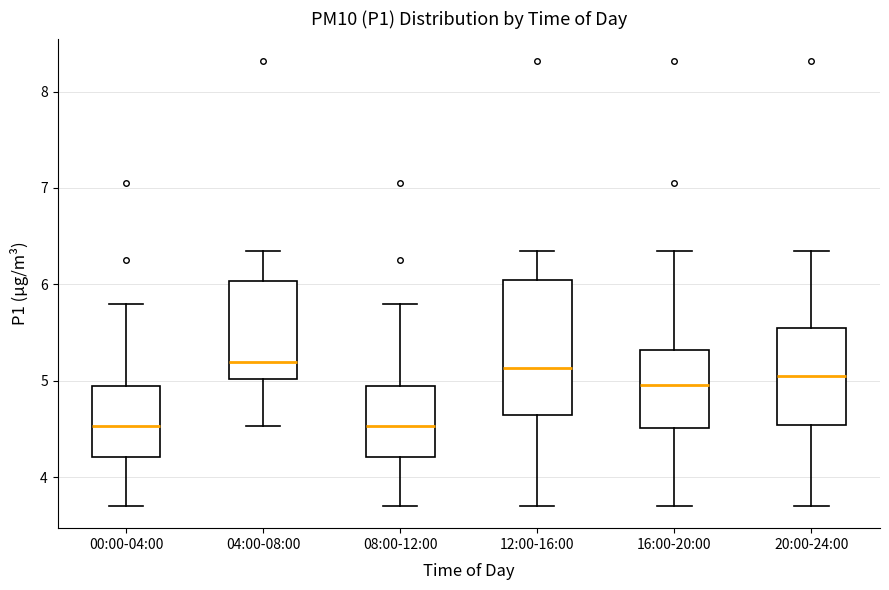

Reading left to right, transcribe this box plot: for each box, give where its median line is, the range the box spans, and where its two whiskers end, as read against the y-axis. The values are not printed on the chart, so give them approximately, as read against the axis.

00:00-04:00: median 4.5, box 4.2 to 4.9, whiskers 3.7 to 5.8
04:00-08:00: median 5.2, box 5.0 to 6.0, whiskers 4.5 to 6.4
08:00-12:00: median 4.5, box 4.2 to 4.9, whiskers 3.7 to 5.8
12:00-16:00: median 5.1, box 4.6 to 6.0, whiskers 3.7 to 6.4
16:00-20:00: median 5.0, box 4.5 to 5.3, whiskers 3.7 to 6.4
20:00-24:00: median 5.1, box 4.5 to 5.5, whiskers 3.7 to 6.4